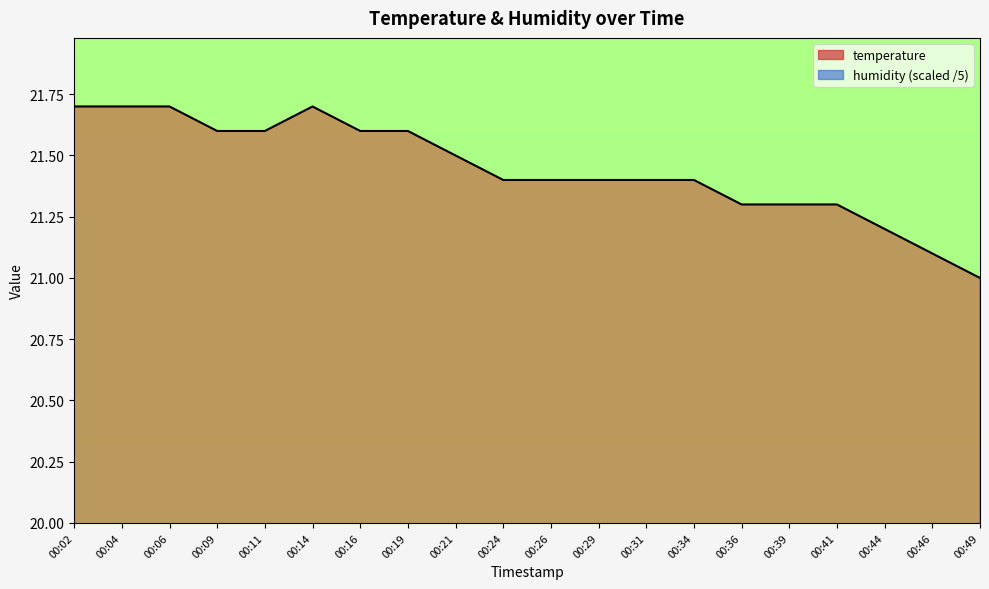

The chart shows a value of 12.6 at 00:19. True or false?

False